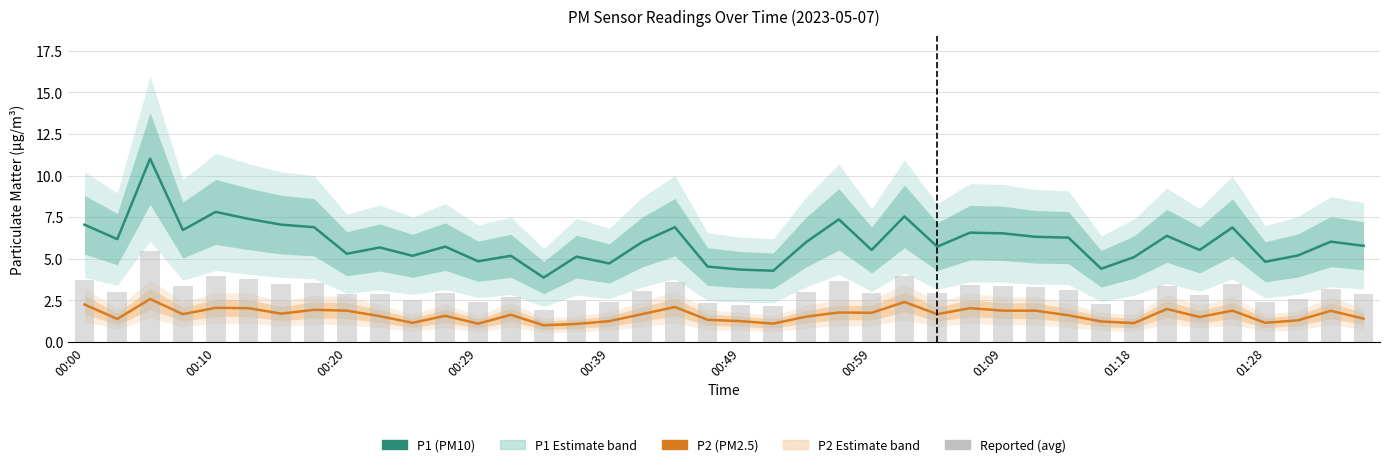

What is the difference between the second highest and minimum values in the P2 (PM2.5) series?

1.4